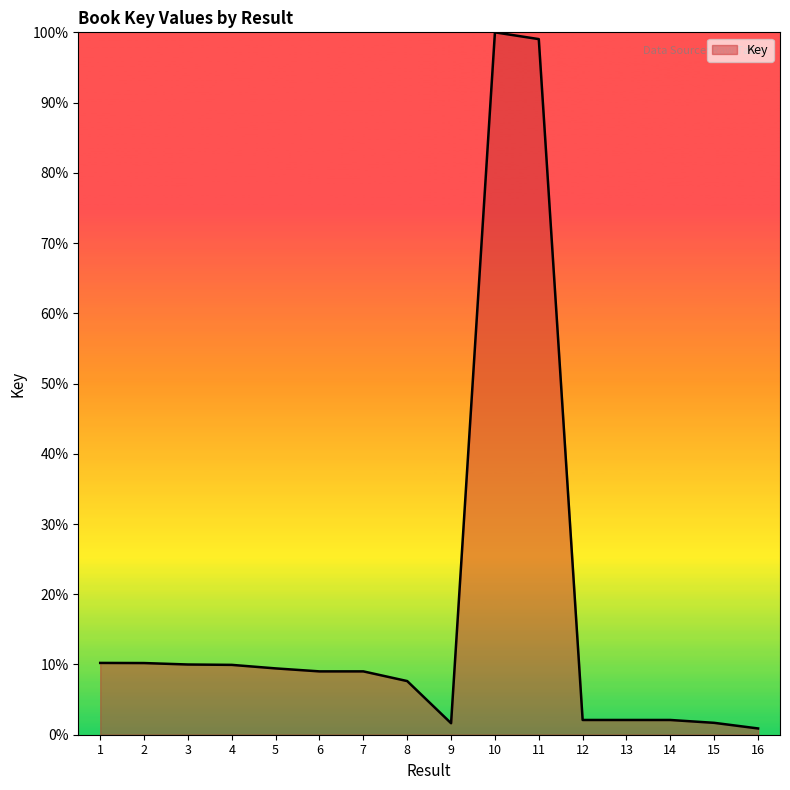

What is the difference between the maximum and second lowest values?

98.4